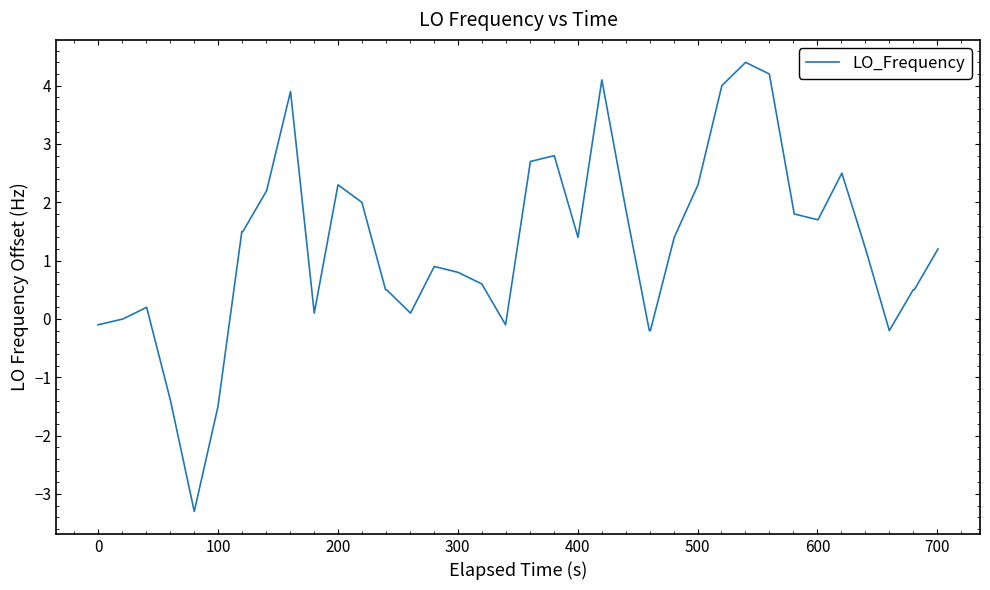

What is the smallest value displayed?

-3.3